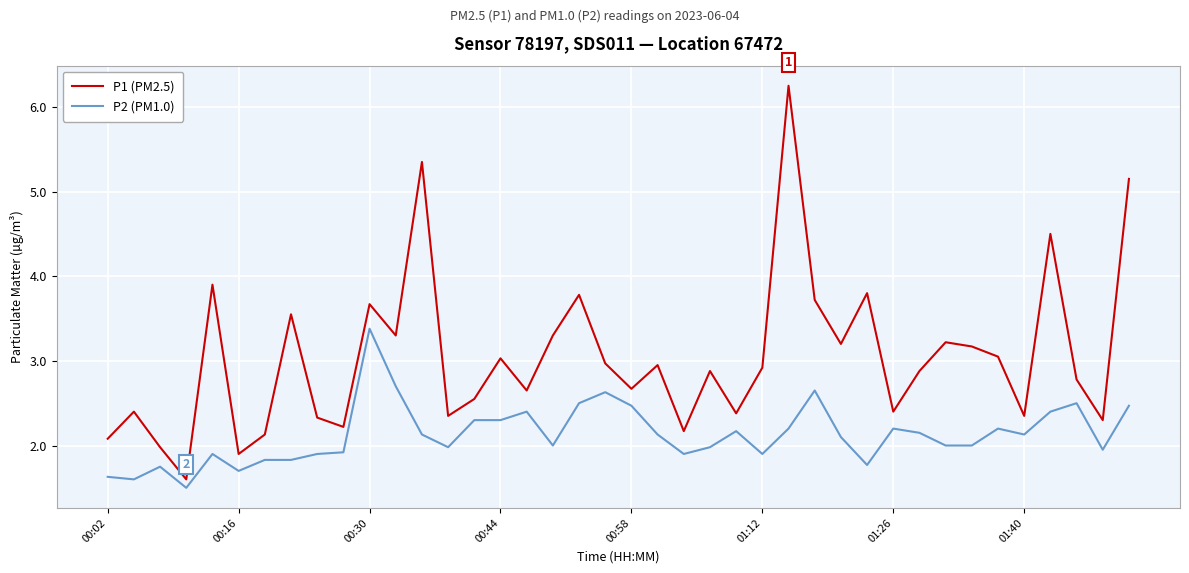

Which series has the largest total across all categories?

P1 (PM2.5)